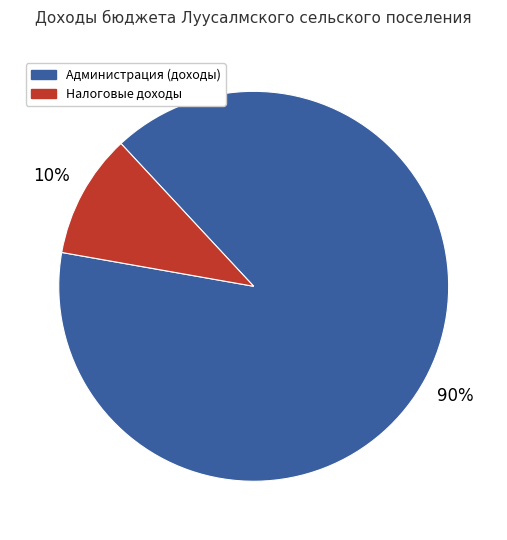

Is it true that Налоговые доходы is 18% of the pie?

False